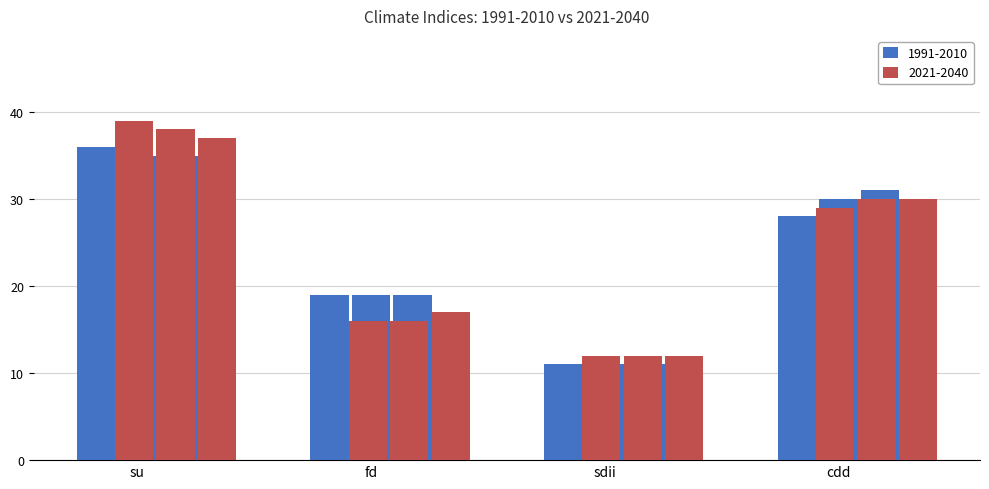

Between ICHEC-DMI
fd and HadGEM2
su, which is larger?

HadGEM2
su